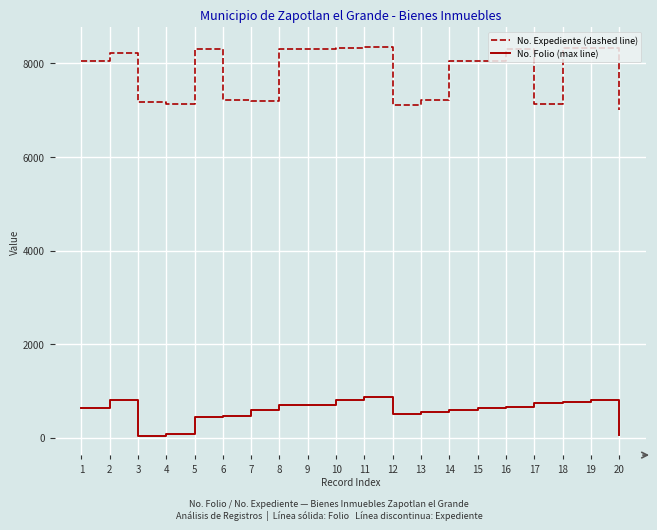

At how many categories does at least one series exceed 7838?

12